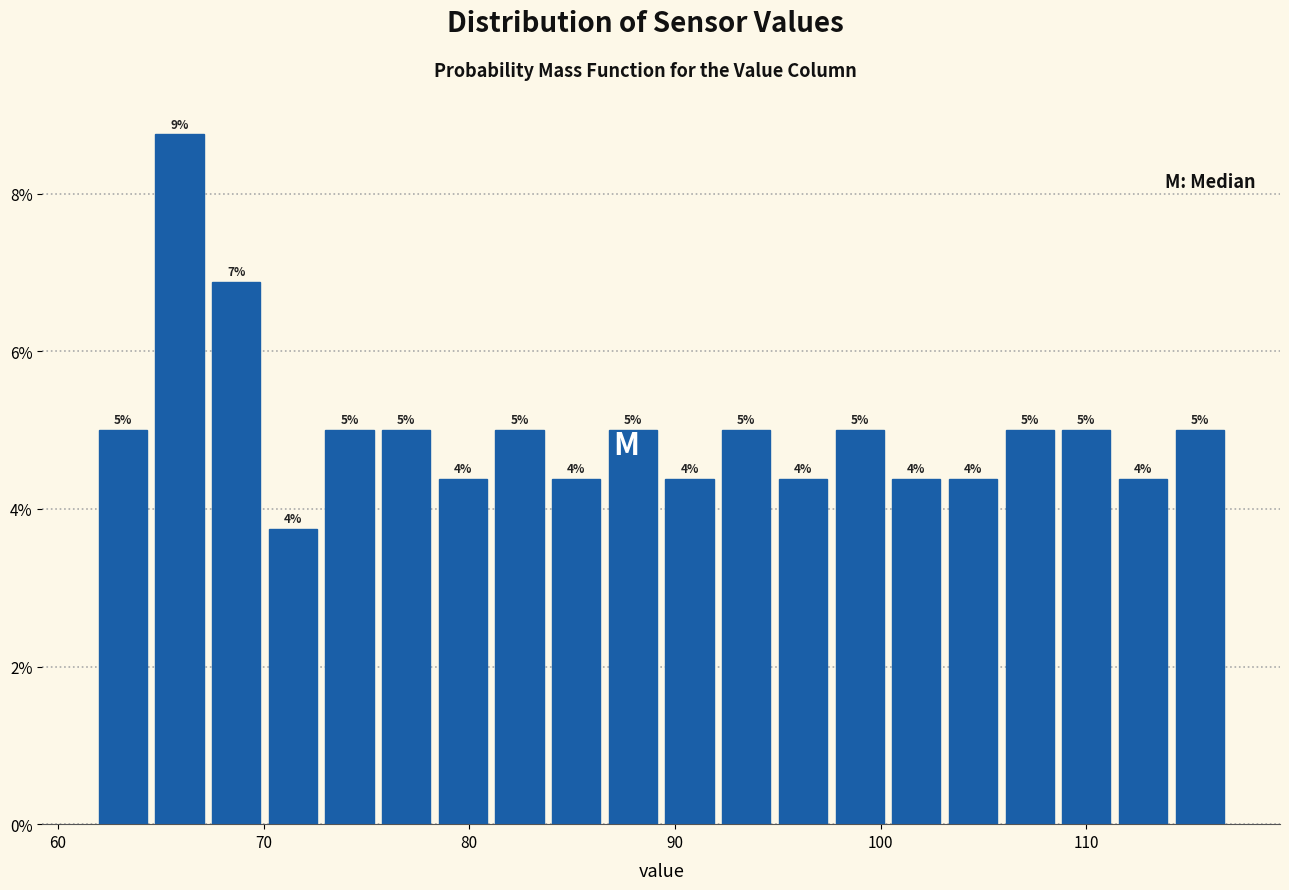

Read against the x-axis, roughly where is the centre of the tallest bar?

66